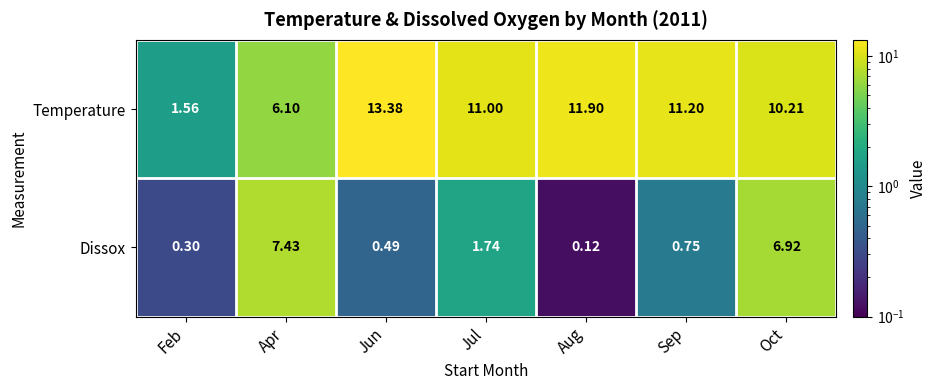

Is the value of Dissox at Jun greater than the value of Temperature at Jun?

No